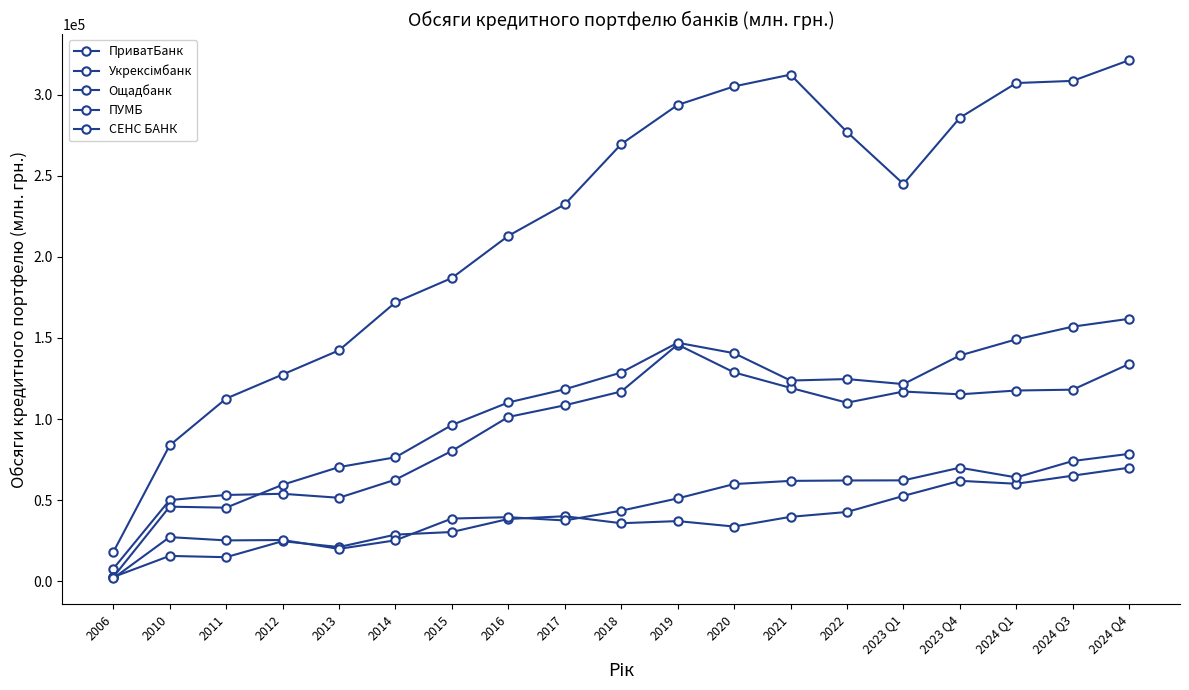

Count the number of categories in the chart.

19